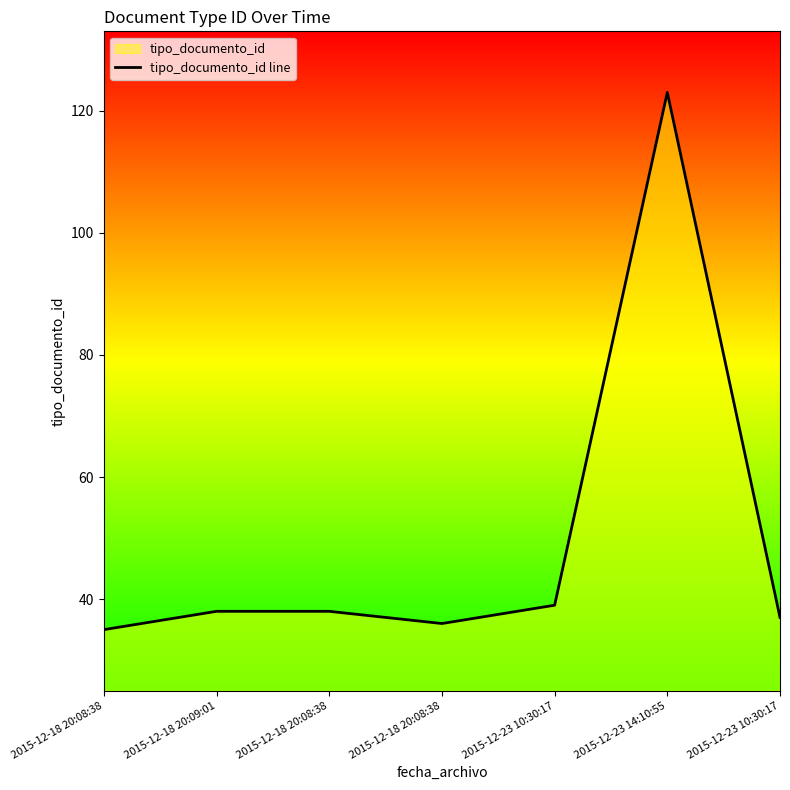

Does the chart display data point markers on the line(s)?

No